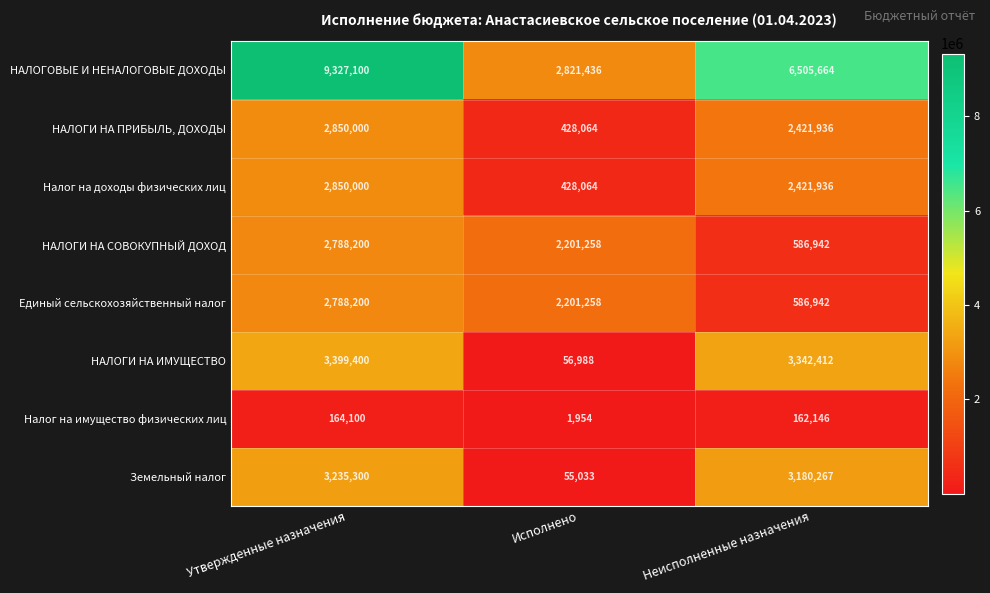

Which series has the largest range (max minus min)?

НАЛОГОВЫЕ И НЕНАЛОГОВЫЕ ДОХОДЫ